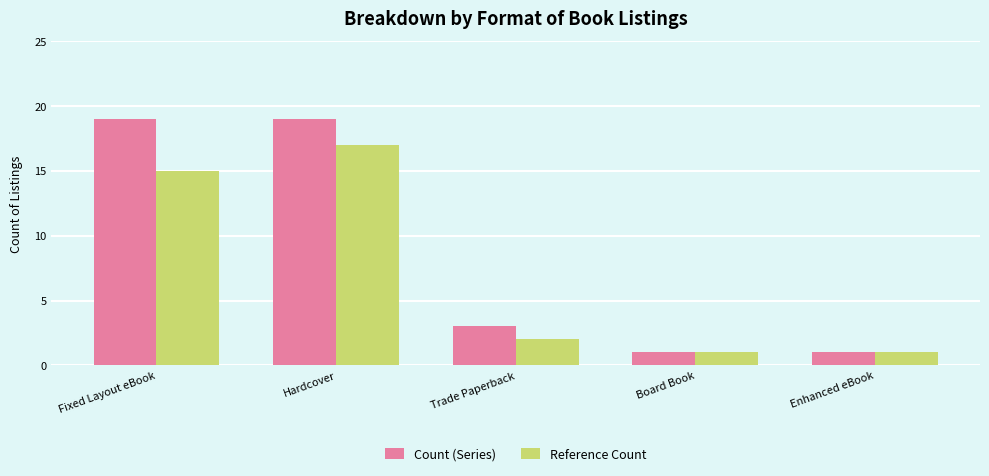

Which series has the largest range (max minus min)?

Count (Series)